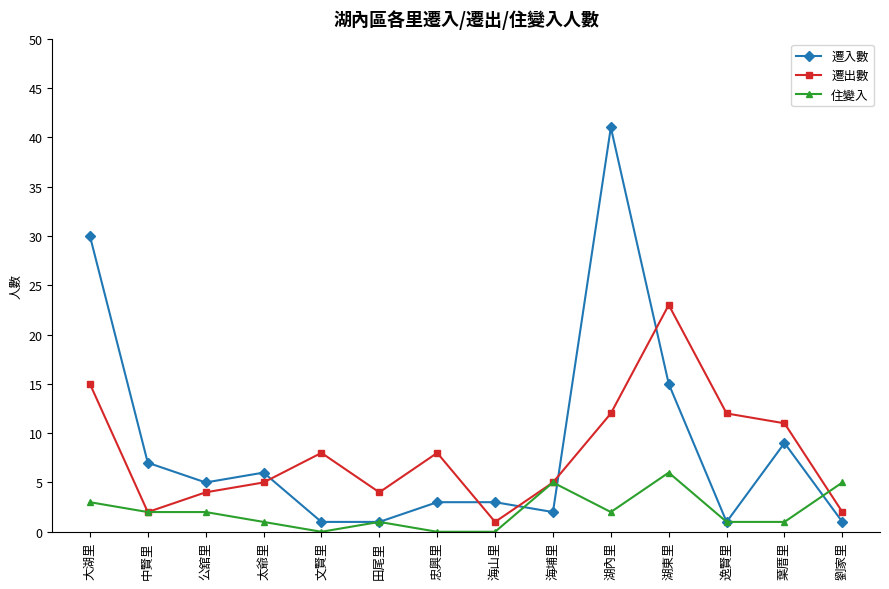

How many series are shown in this chart?

3